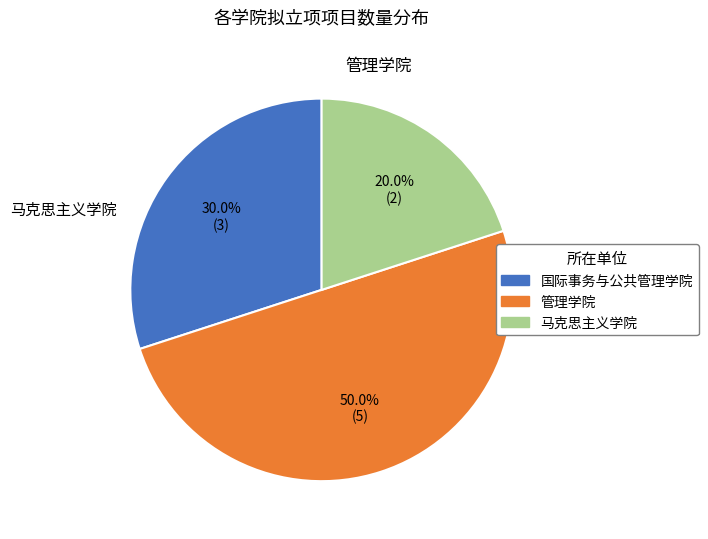

Which slice is the smallest?

马克思主义学院